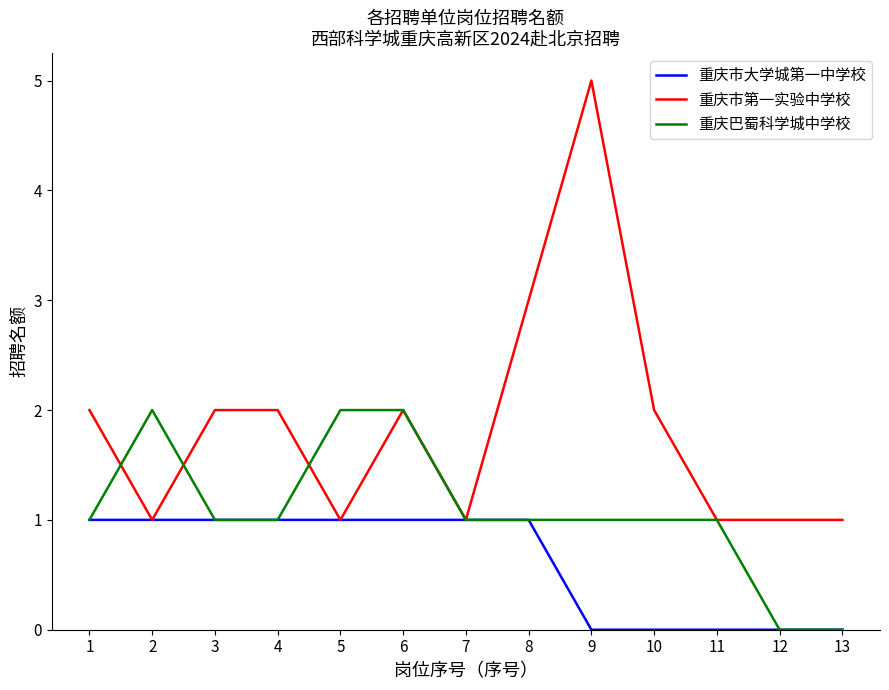

What is the maximum value for 重庆市第一实验中学校?

5